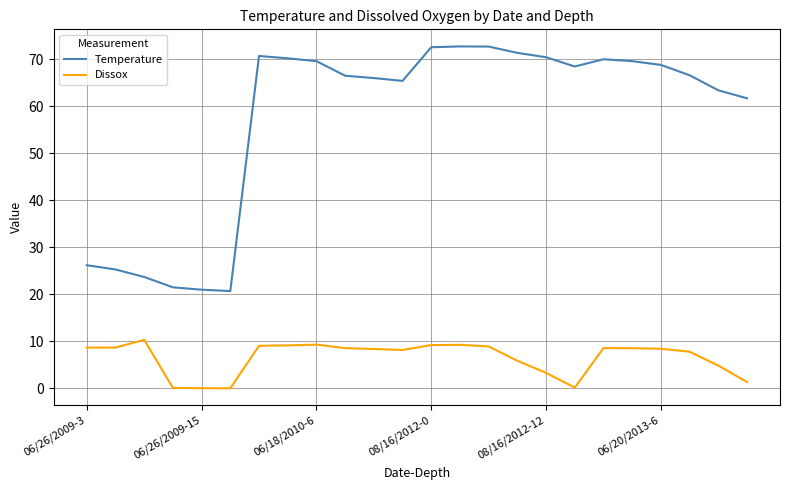

True or false: Temperature and Dissox intersect in this chart.

False